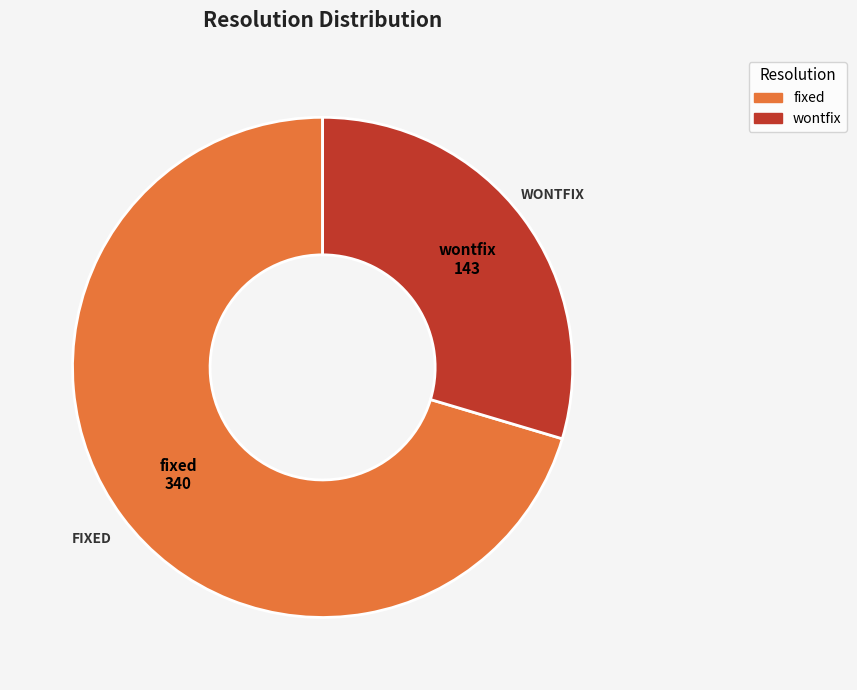

Is there a majority slice in this chart?

Yes